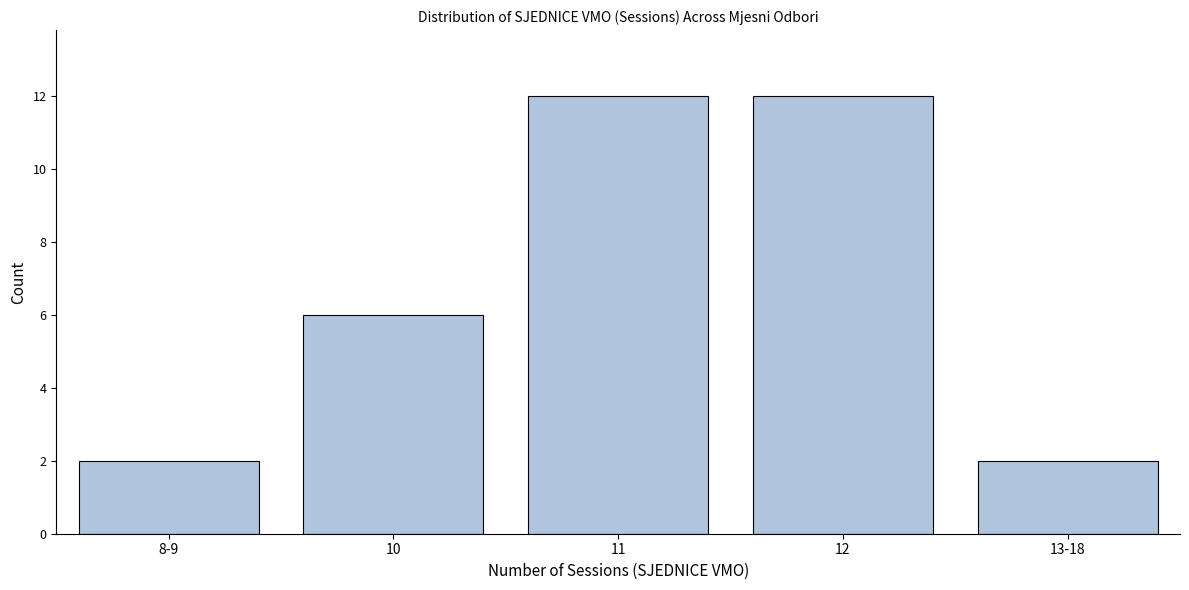

Reading left to right, transcribe all the data shown in this chart.

2	6	12	12	2